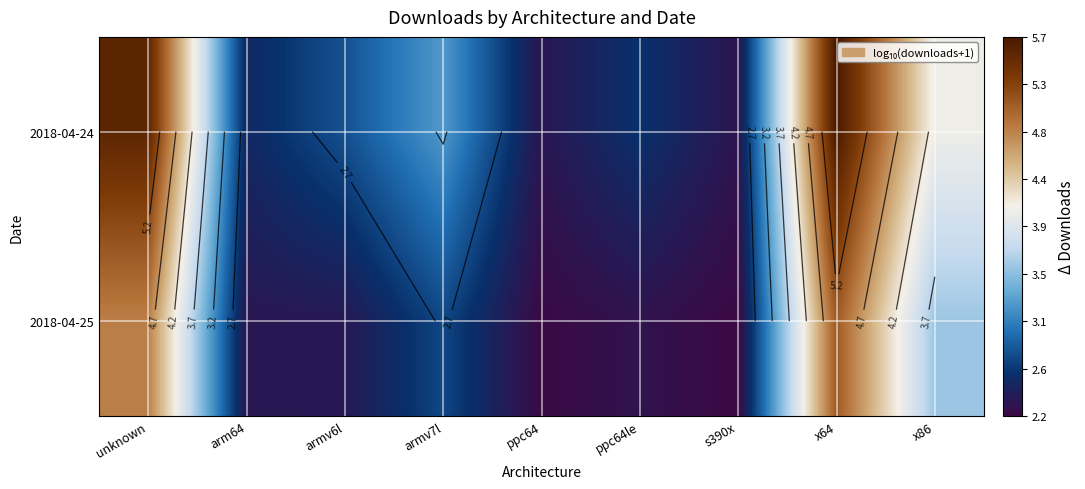

Where is 2018-04-25 nearest to the value 3?

armv7l